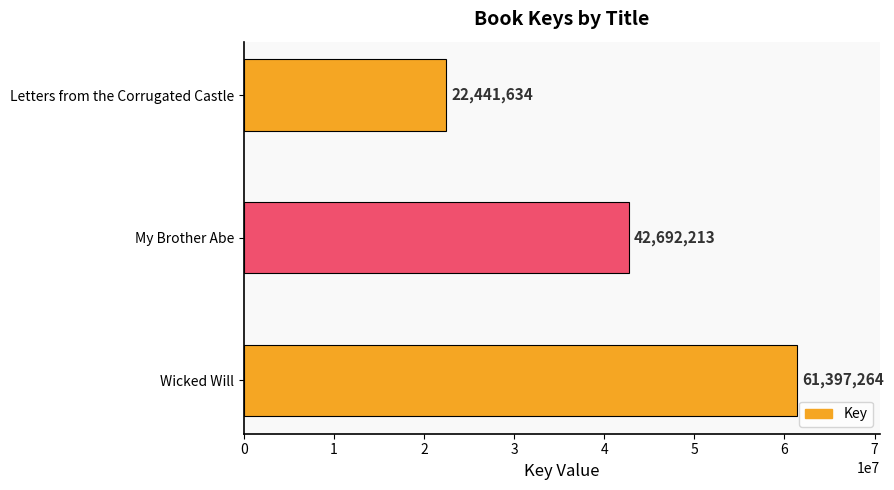

At which label is the value closest to 41919449?

My Brother Abe